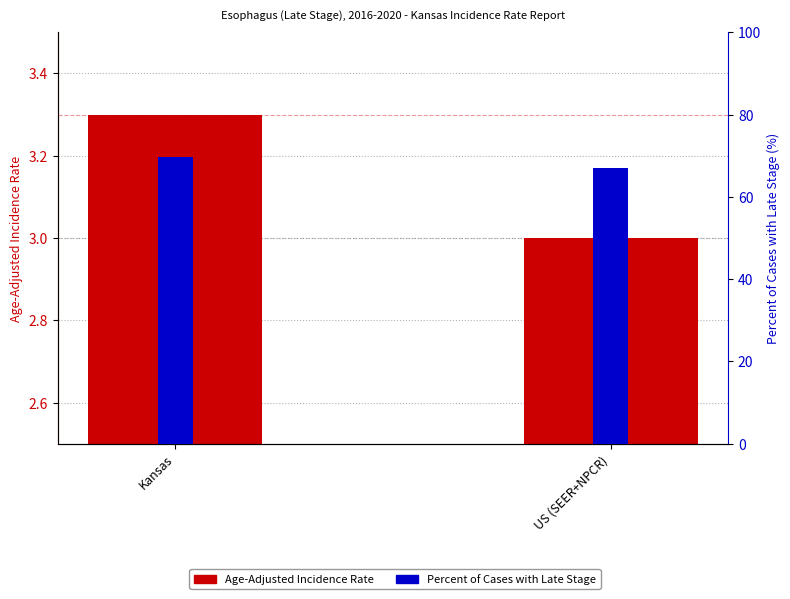

Which series has the largest total across all categories?

Percent of Cases with Late Stage